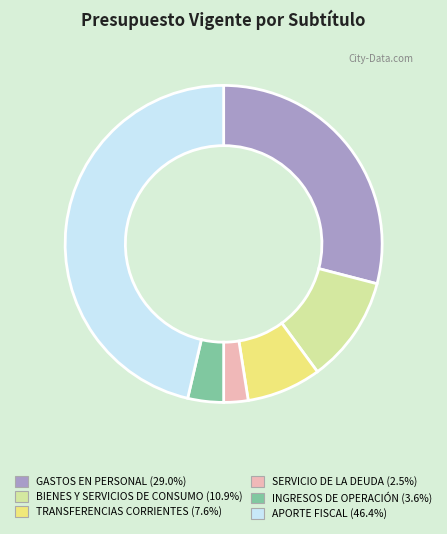

Between APORTE FISCAL and TRANSFERENCIAS CORRIENTES, which is larger?

APORTE FISCAL